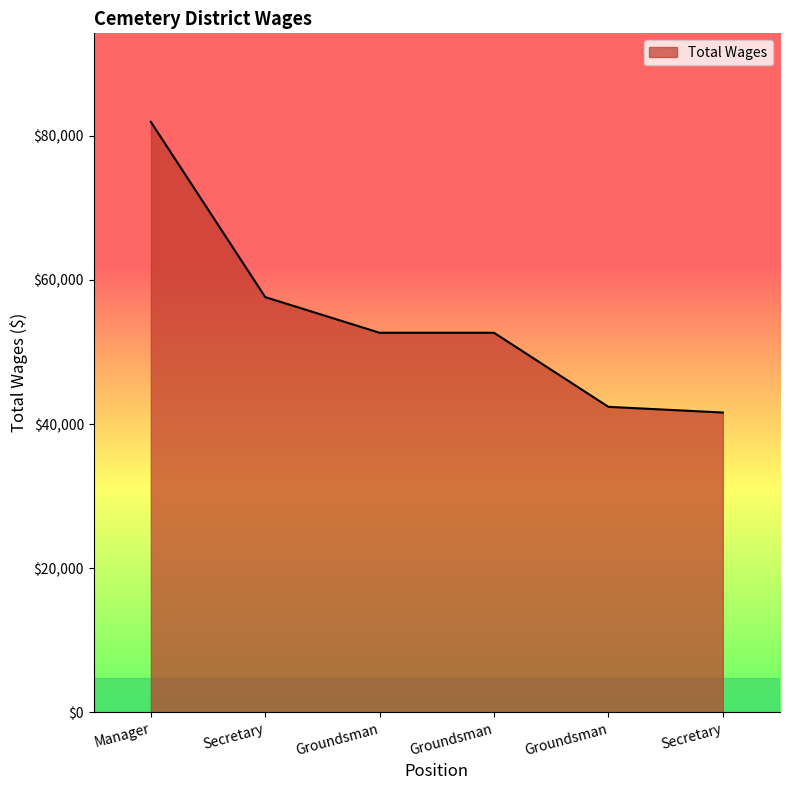

How many lines are shown in the chart?

1